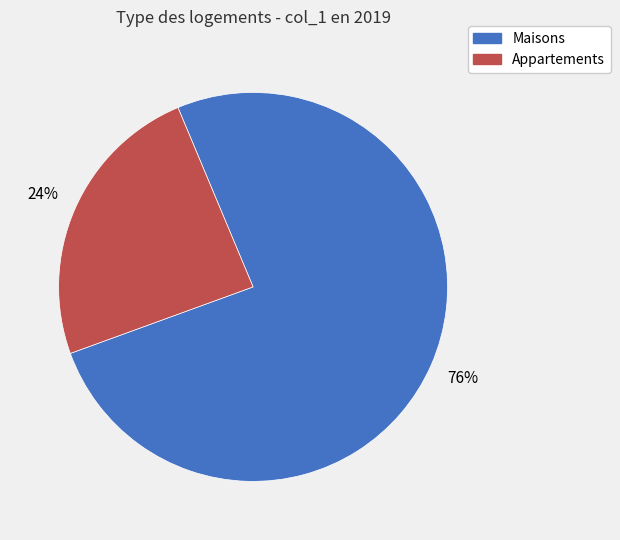

Is there a majority slice in this chart?

Yes